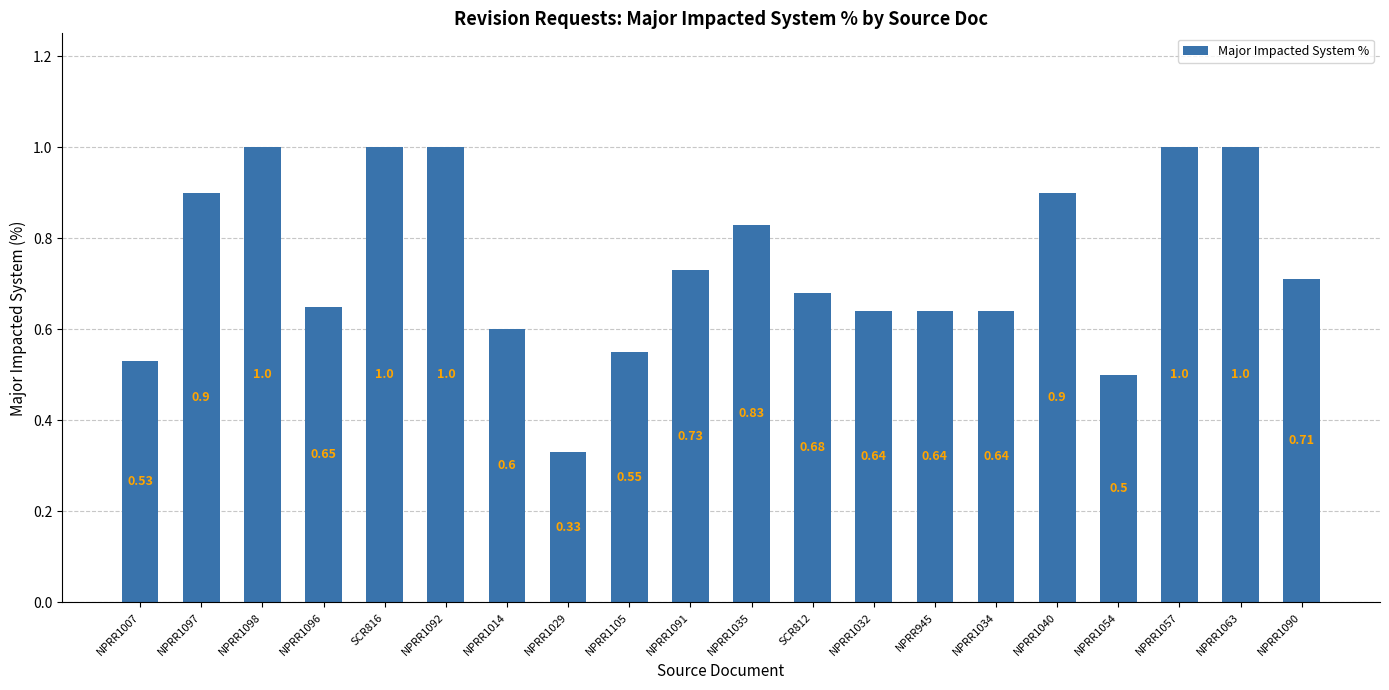

How many series are shown in this chart?

1